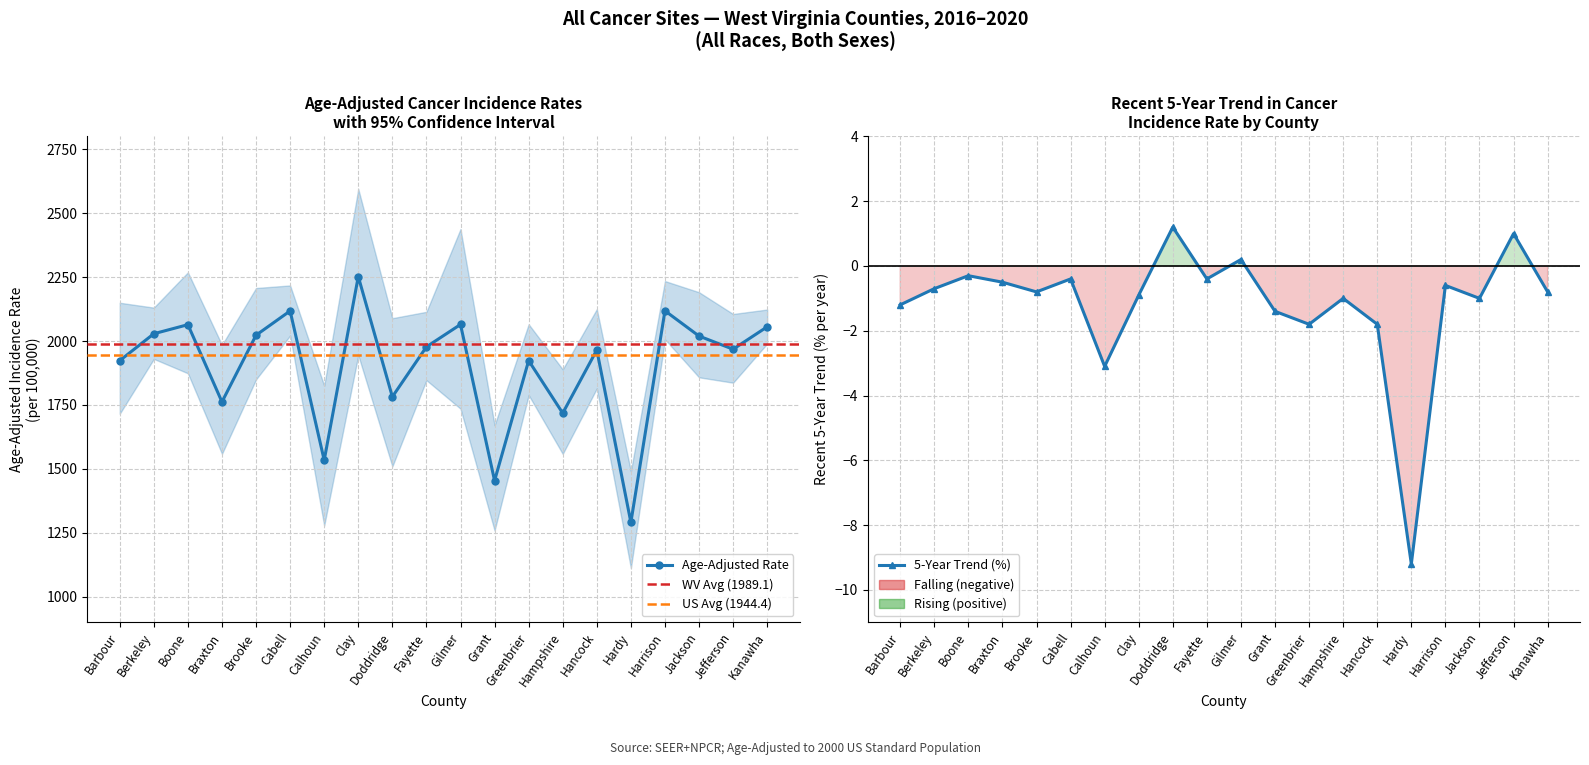

The value of Age-Adjusted Rate at Berkeley is 1357.1. True or false?

False